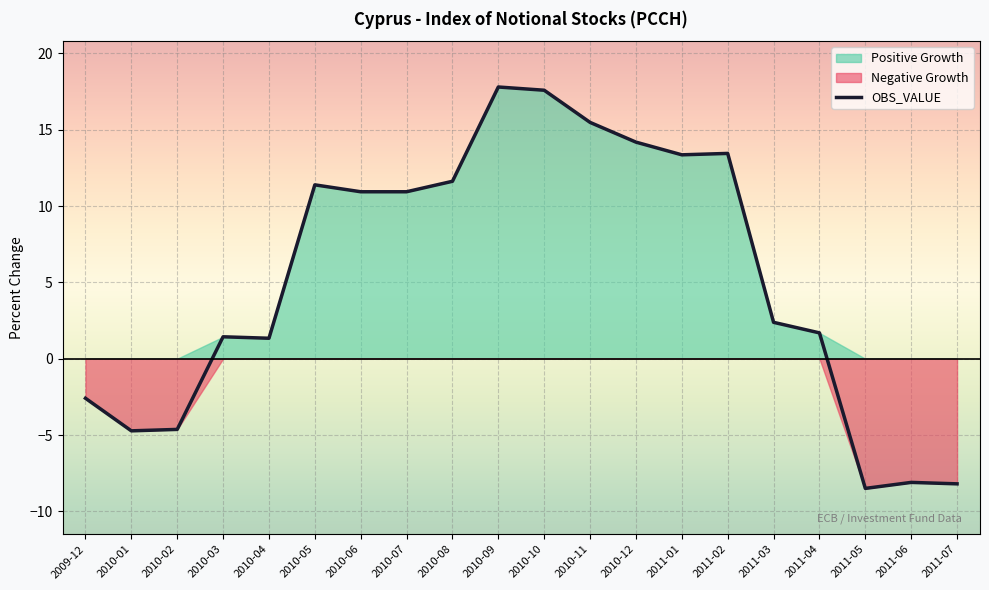

Read the value at 2010-08.

11.6